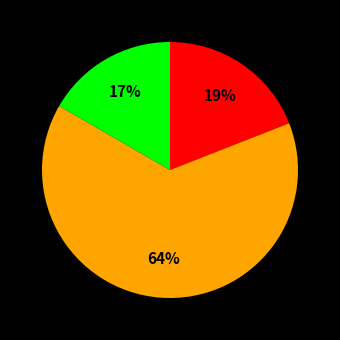

Is there any slice that represents more than half of the pie?

Yes